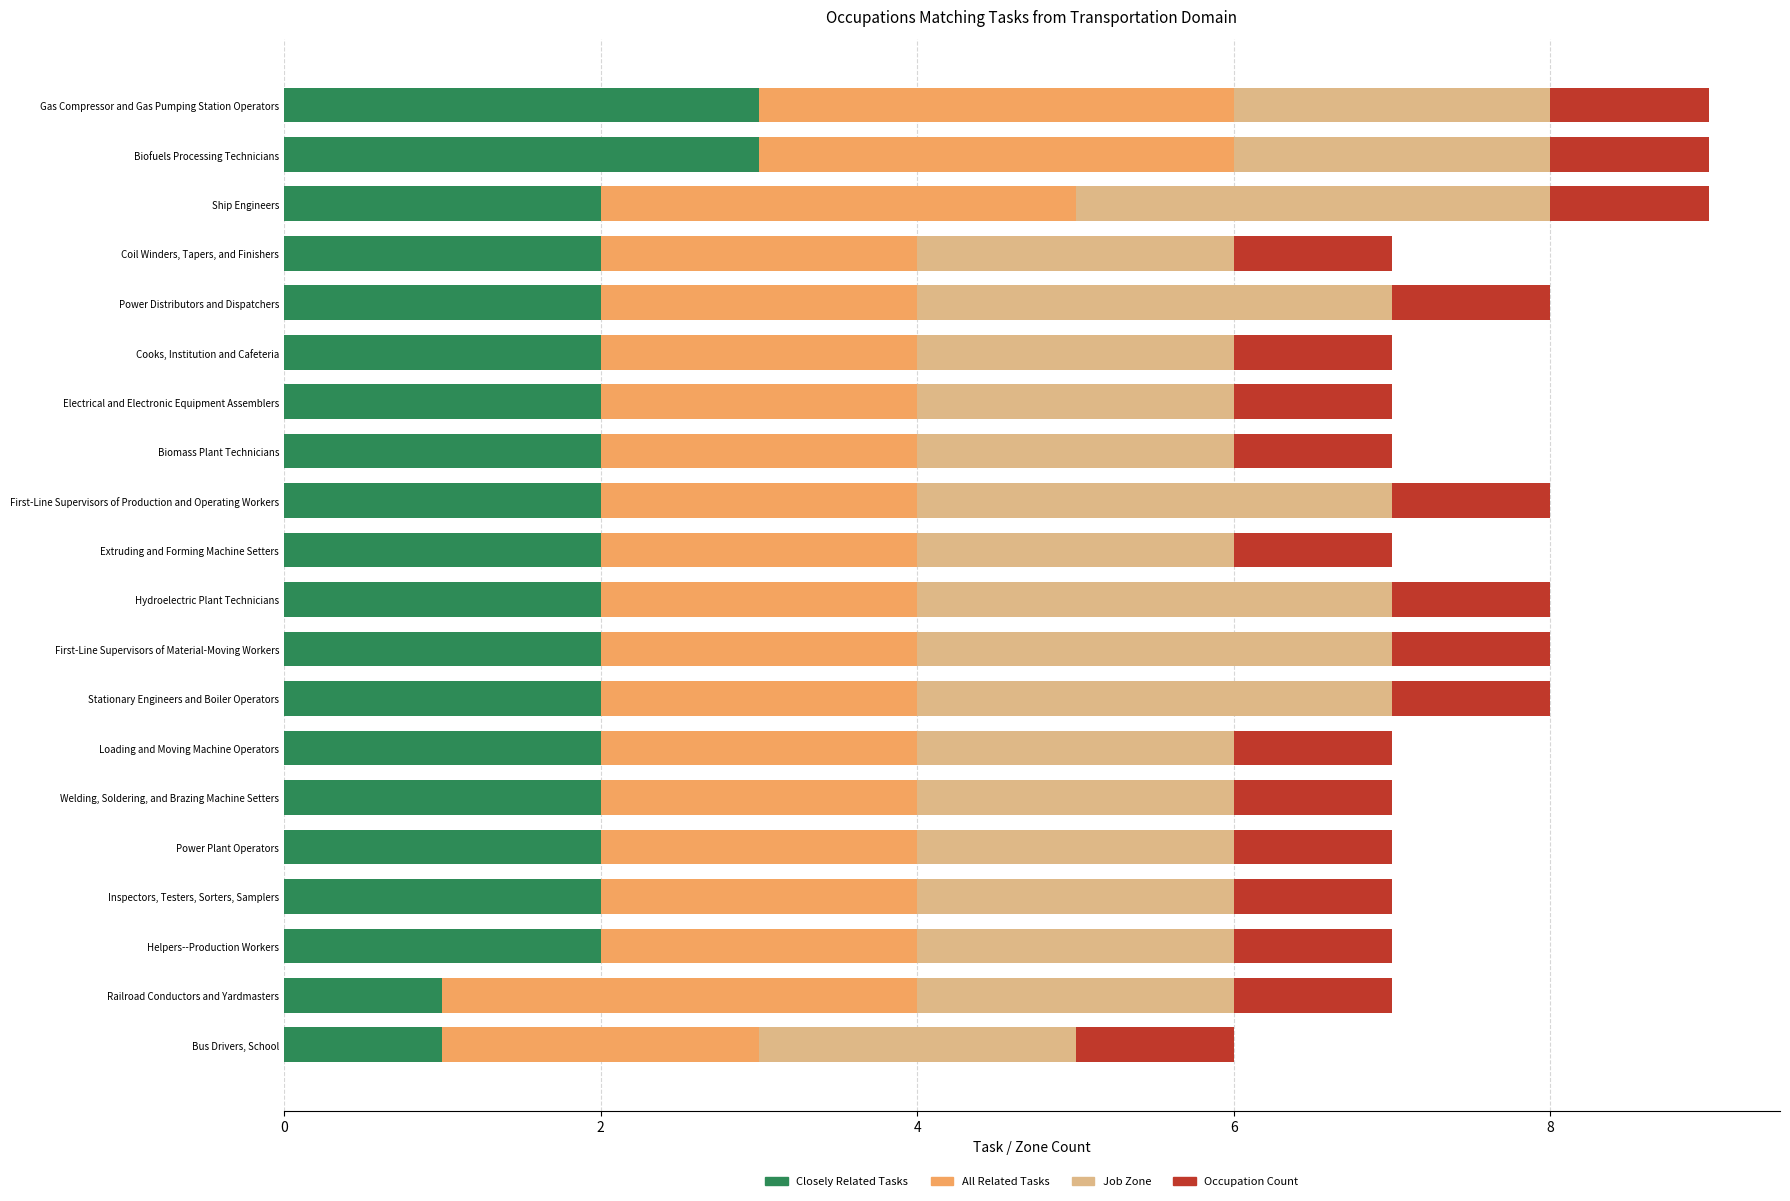

What is the highest value of the Closely Related Tasks series?

3